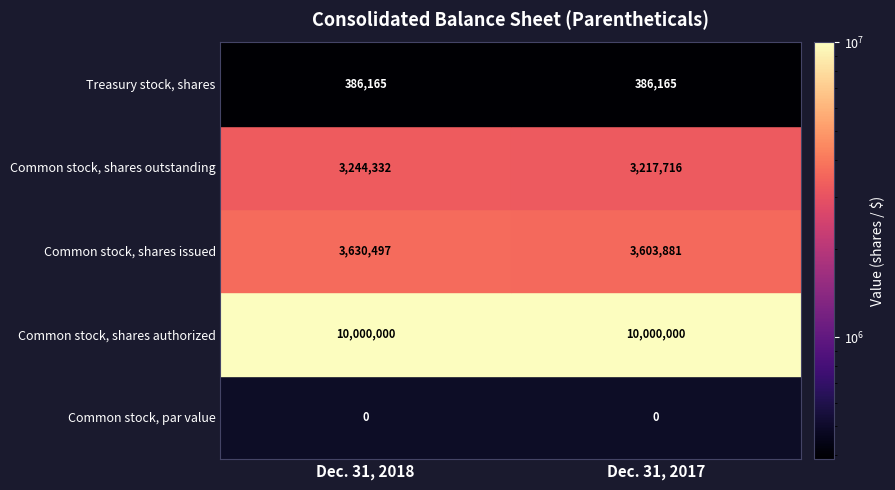

What is the greatest value displayed?

10000000